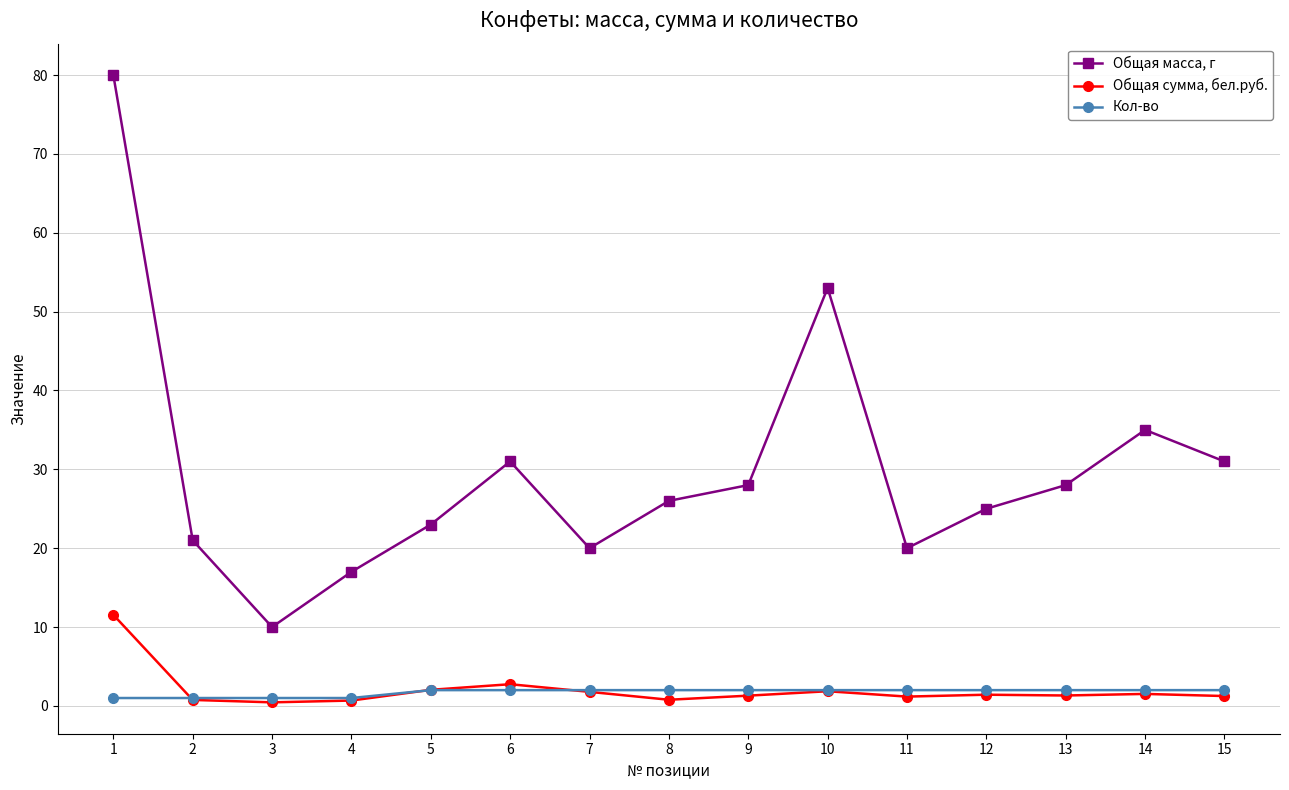

What is the value of the Общая масса, г point at the 5th from the left?

23.0